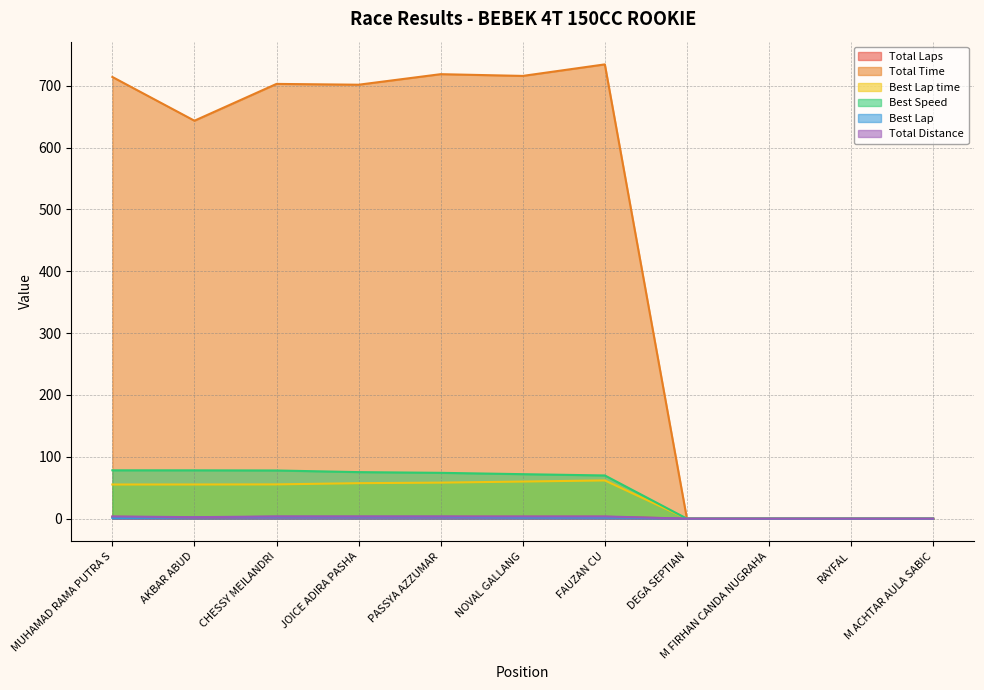

At which label is Best Lap time closest to 30?

MUHAMAD RAMA PUTRA S